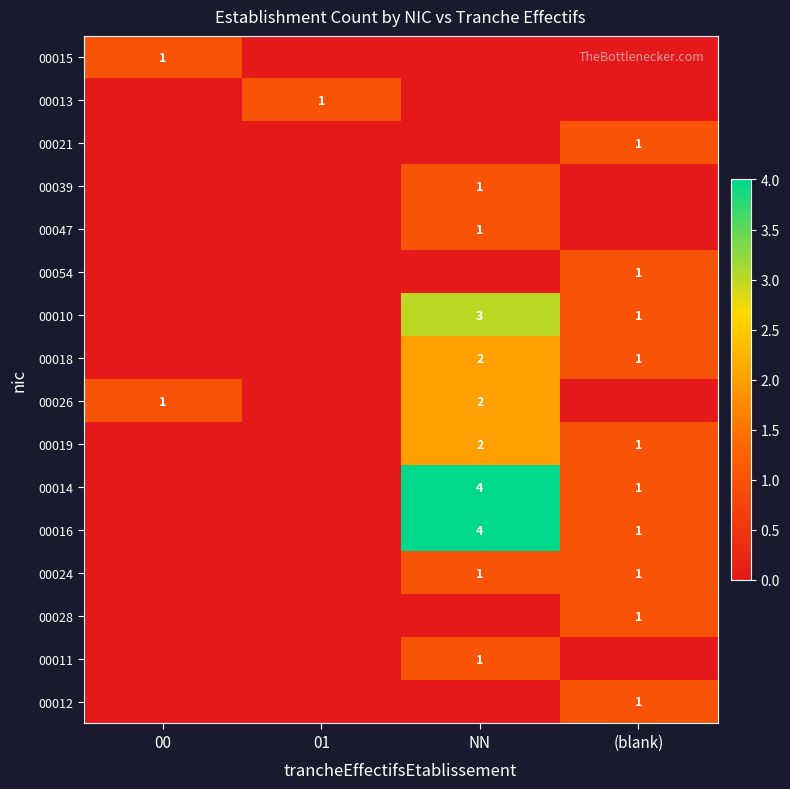

Which category has the lowest value across all series?

01